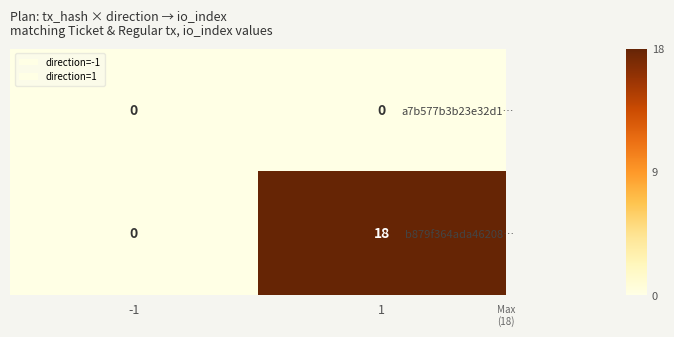

Reading left to right, list all the values displayed in this chart.

a7b577b3b23e32d1…: -1=0	1=0
b879f364ada46208…: -1=0	1=18